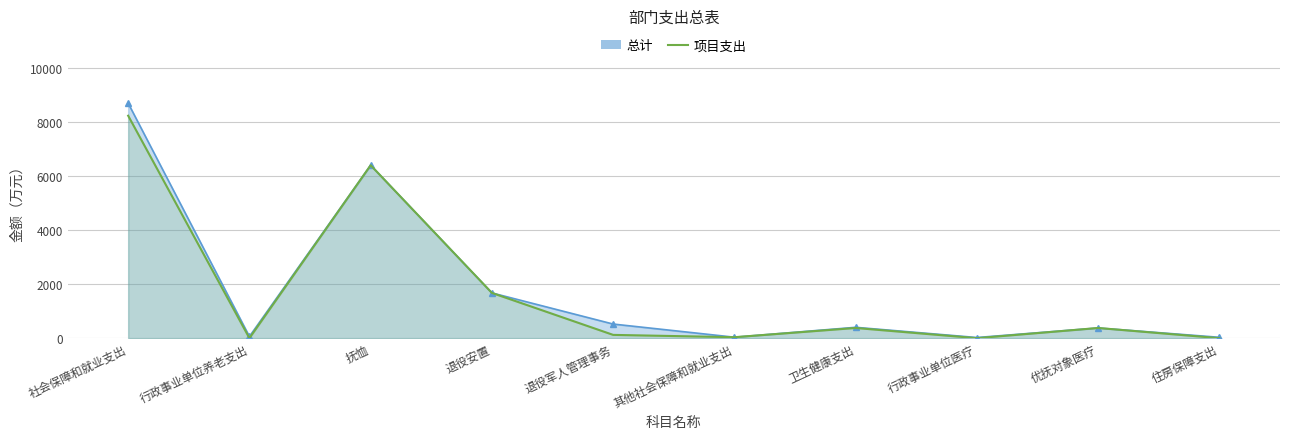

Which category has the lowest value across all series?

行政事业单位养老支出